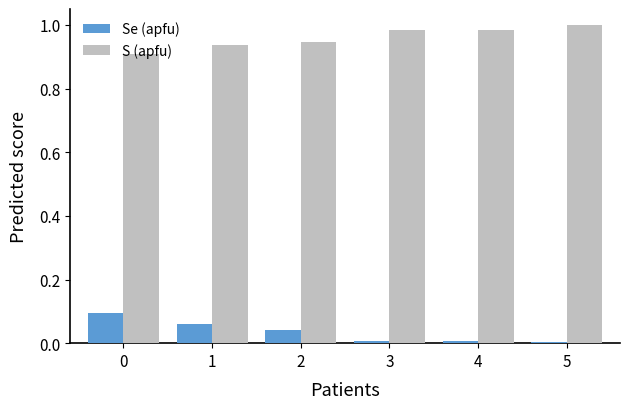

What is the sum of all S (apfu) values?

5.8